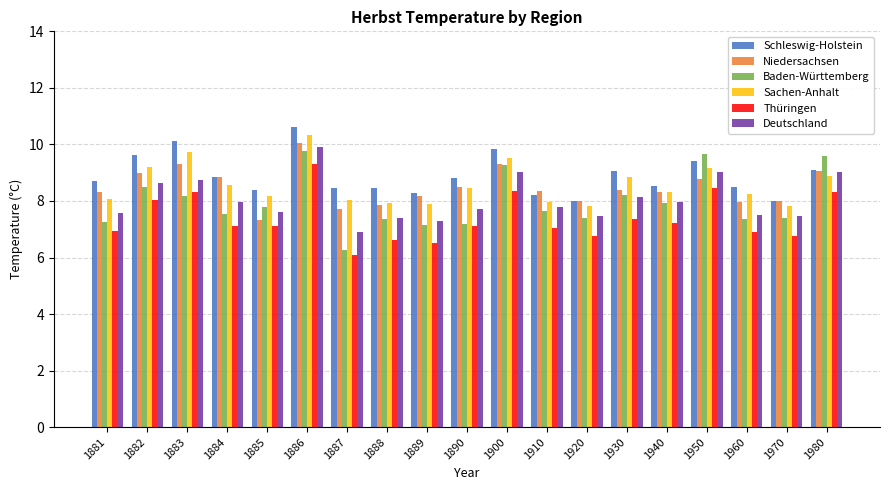

True or false: Thüringen has a value of 12.3 at 1883.

False